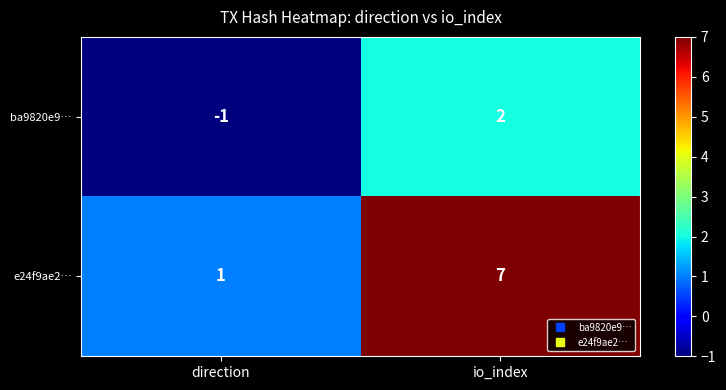

Reading right to left, transcribe all the data shown in this chart.

ba9820e9…: io_index=2	direction=-1
e24f9ae2…: io_index=7	direction=1